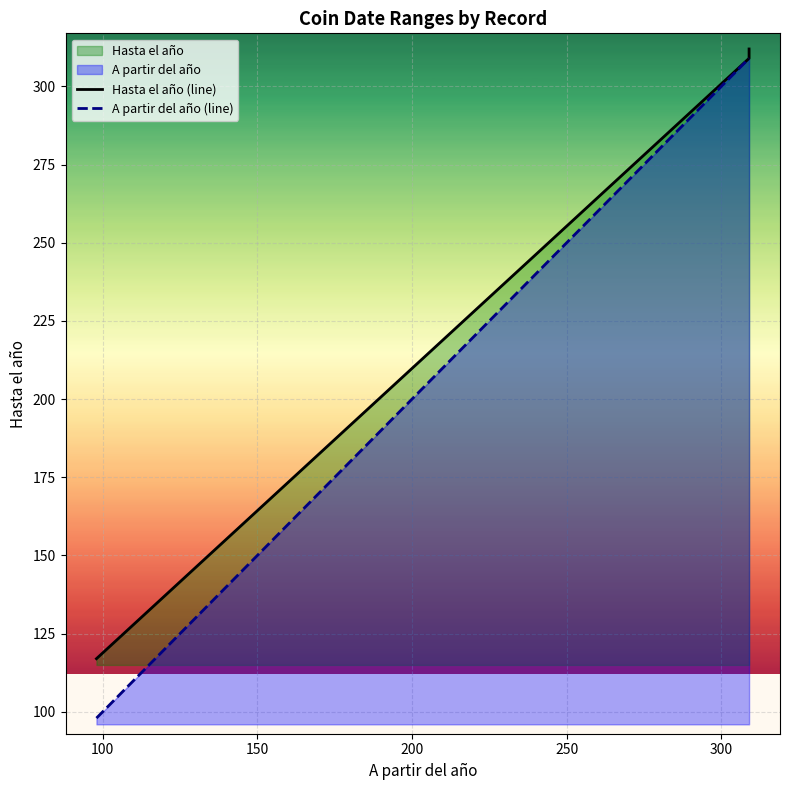

True or false: A partir del año (line) and Hasta el año (line) intersect in this chart.

False